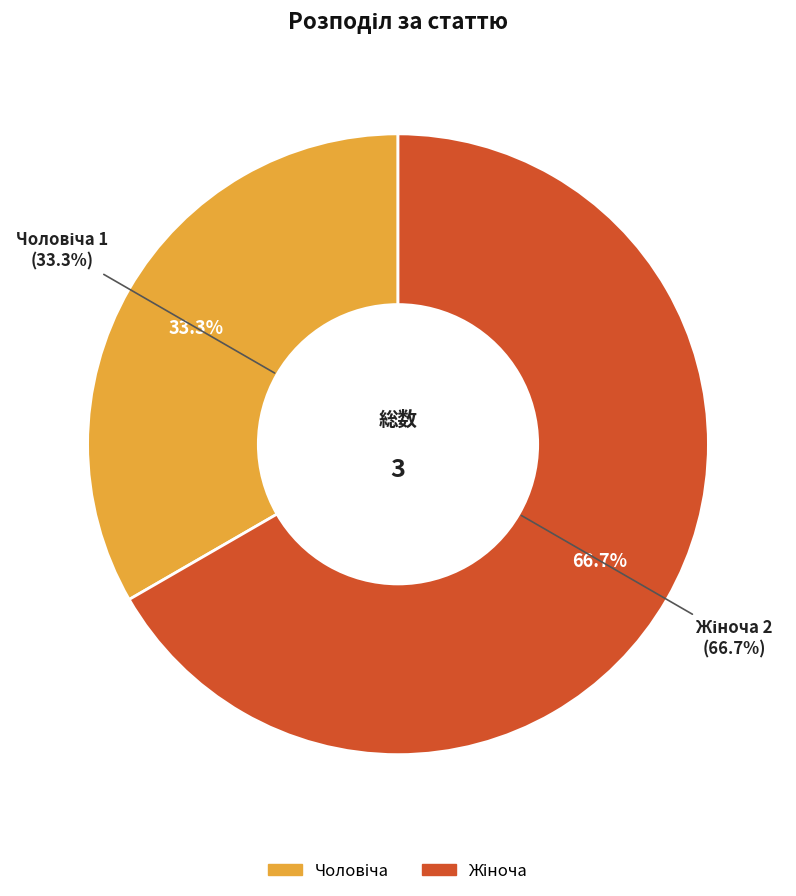

To the nearest percent, what percentage of the pie is Чоловіча?

33%